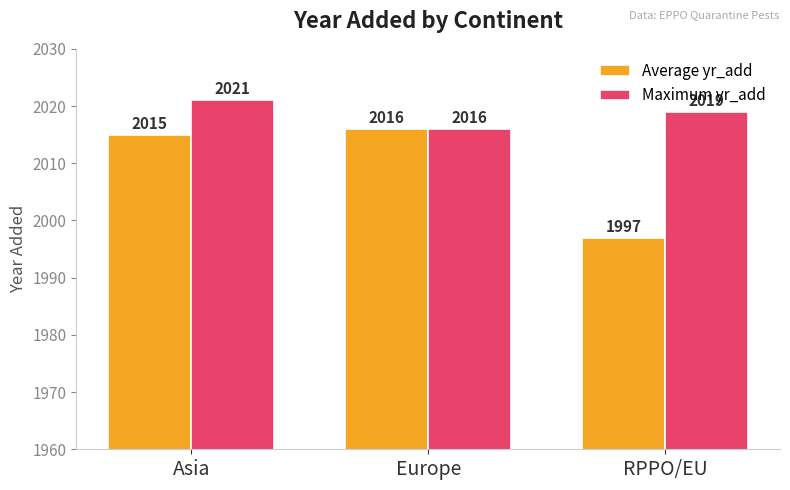

What is the label of the 1st bar from the right?

RPPO/EU